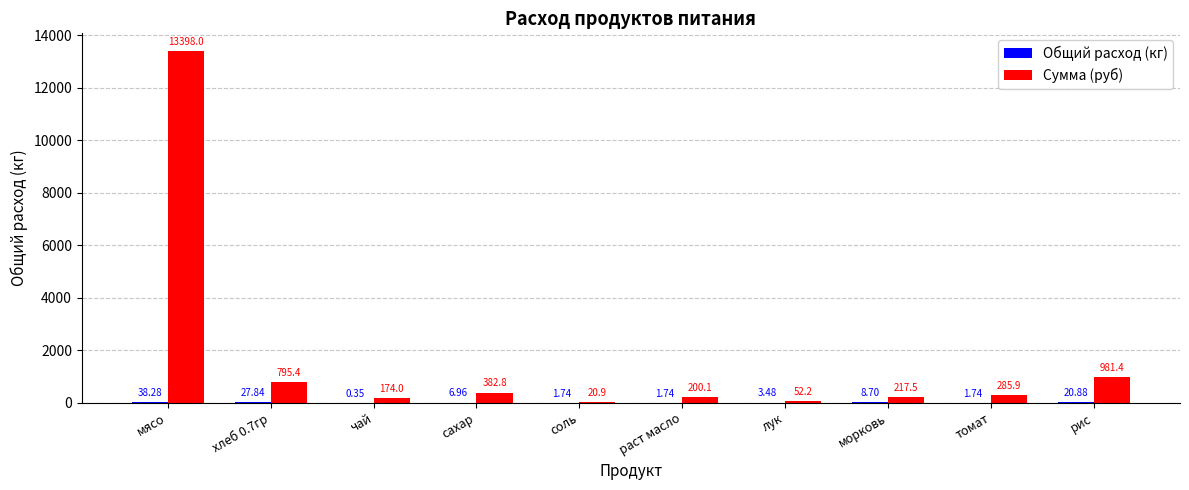

Does the chart contain stacked bars?

No